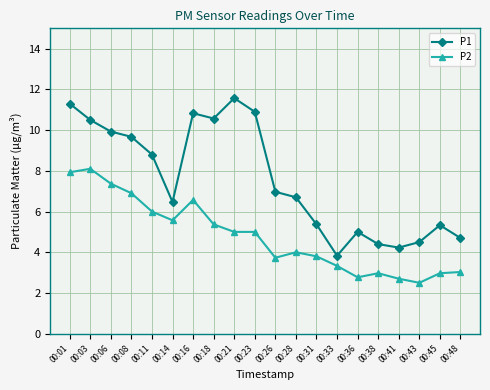

At how many categories does at least one series exceed 10?

6